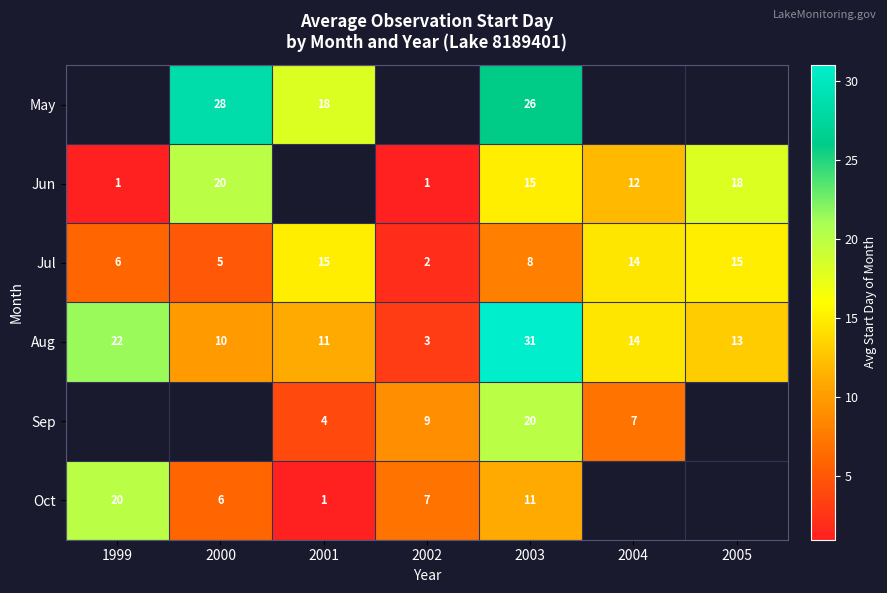

True or false: Aug has a value of 49.4 at 2003.

False